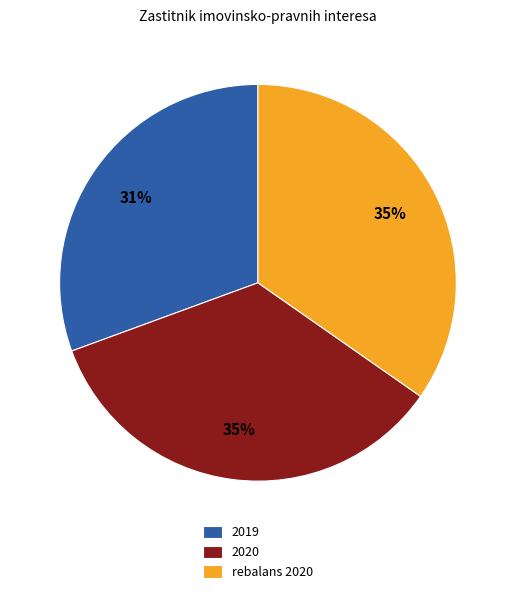

Is it true that 2020 is 28% of the pie?

False